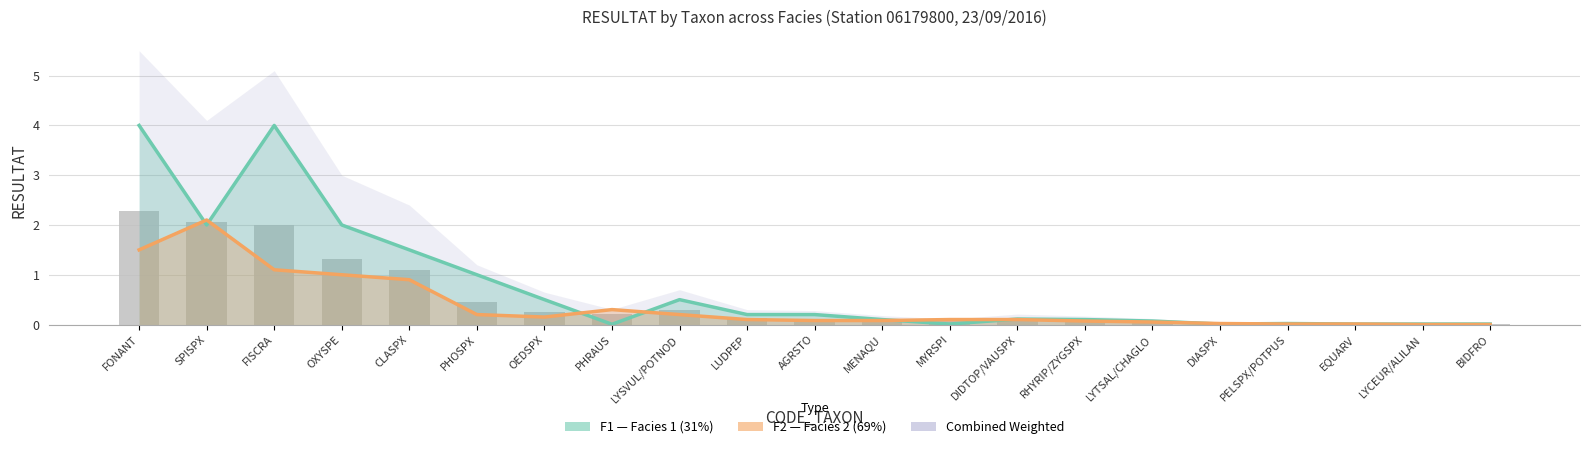

Is it true that F2 (Facies 2 — 69%) equals 0.1 at MENAQU?

True